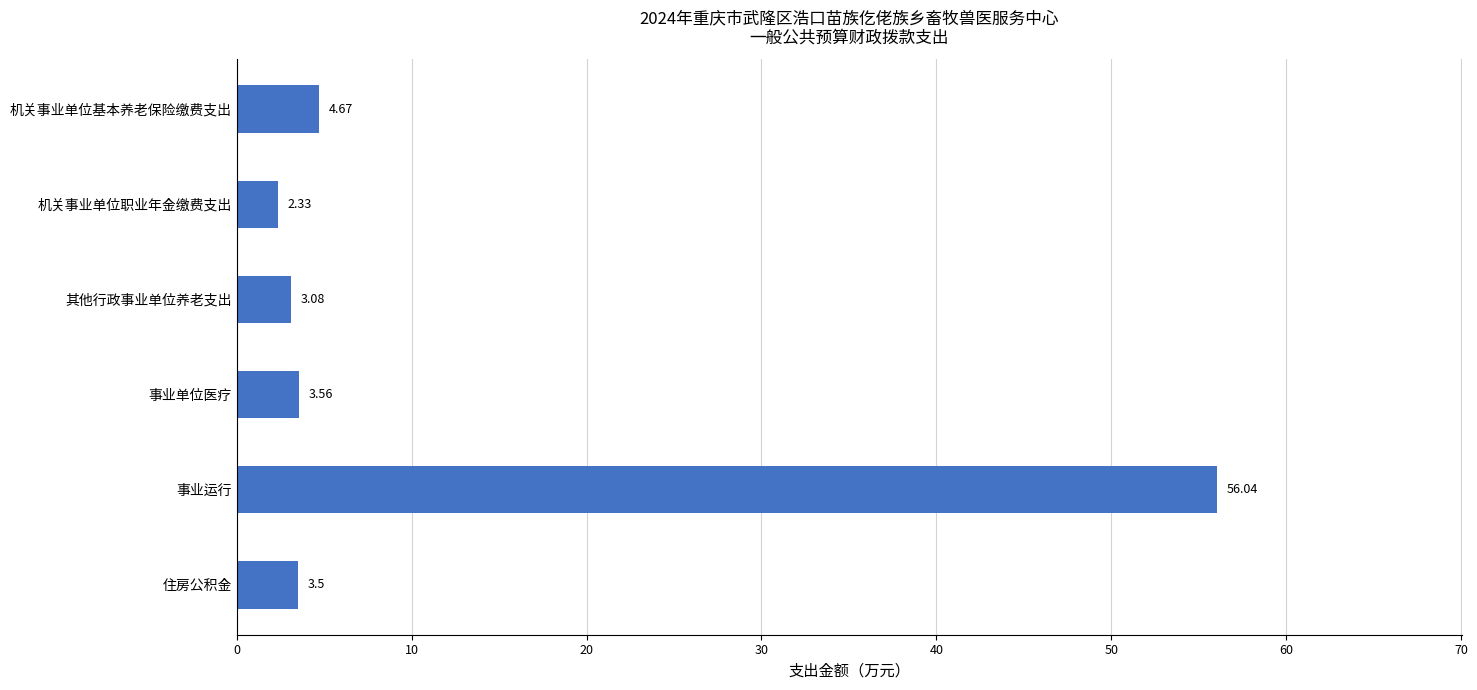

What is the change in value from 机关事业单位职业年金缴费支出 to 事业运行?

+53.7